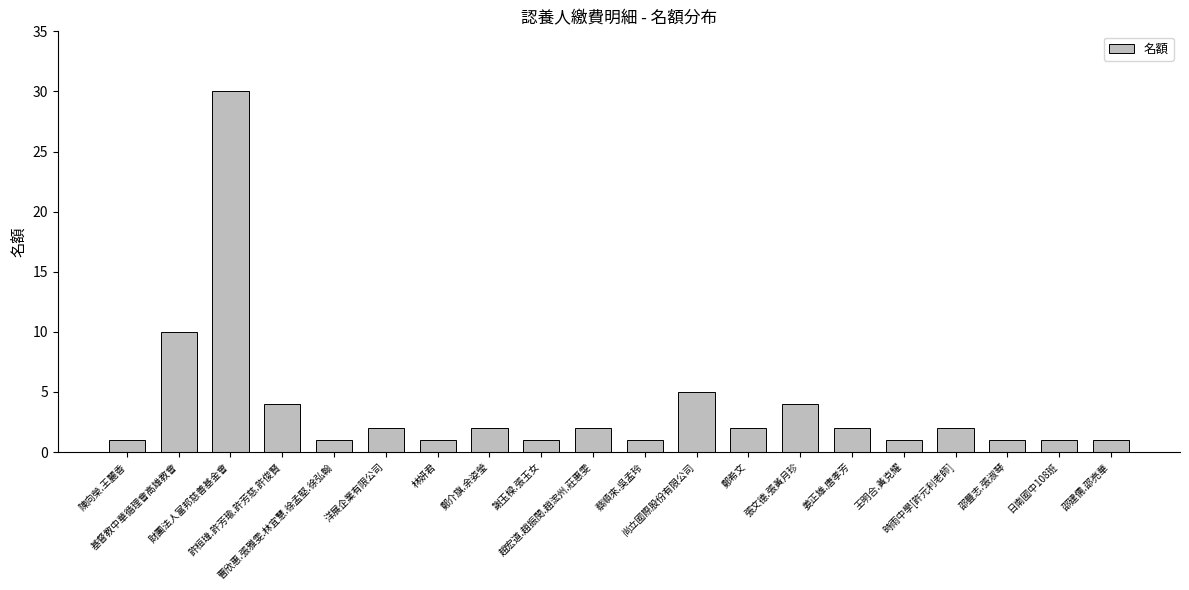

What is the maximum value shown in the chart?

30